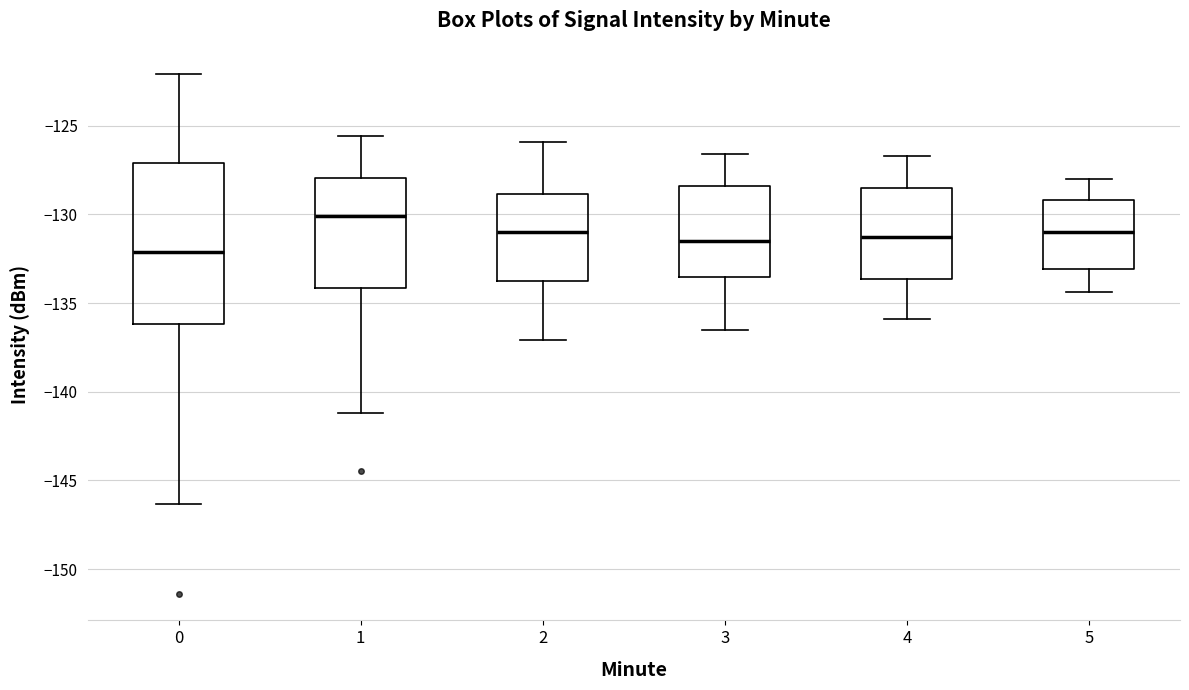

Where does the lower whisker of the box at x = 4 end on the y-axis? The values are not printed on the chart, so give them approximately, as read against the axis.

-136.0